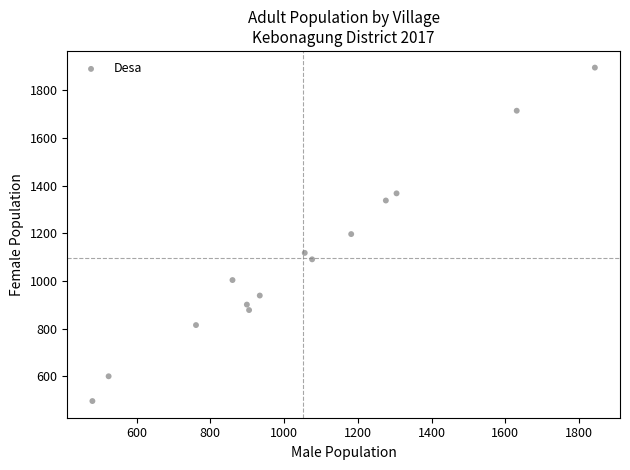

What is the range of Y values (max minus min)?

1400